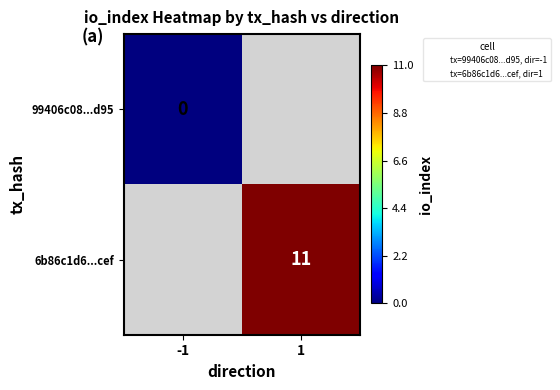

Count the number of categories in the chart.

2